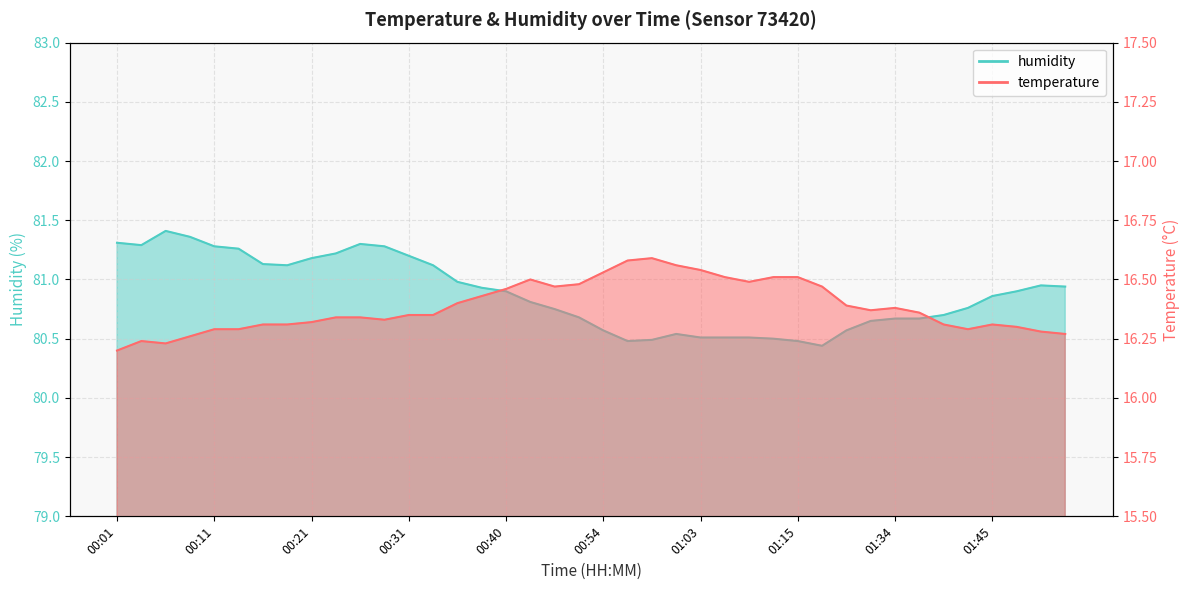

True or false: temperature and humidity intersect in this chart.

False